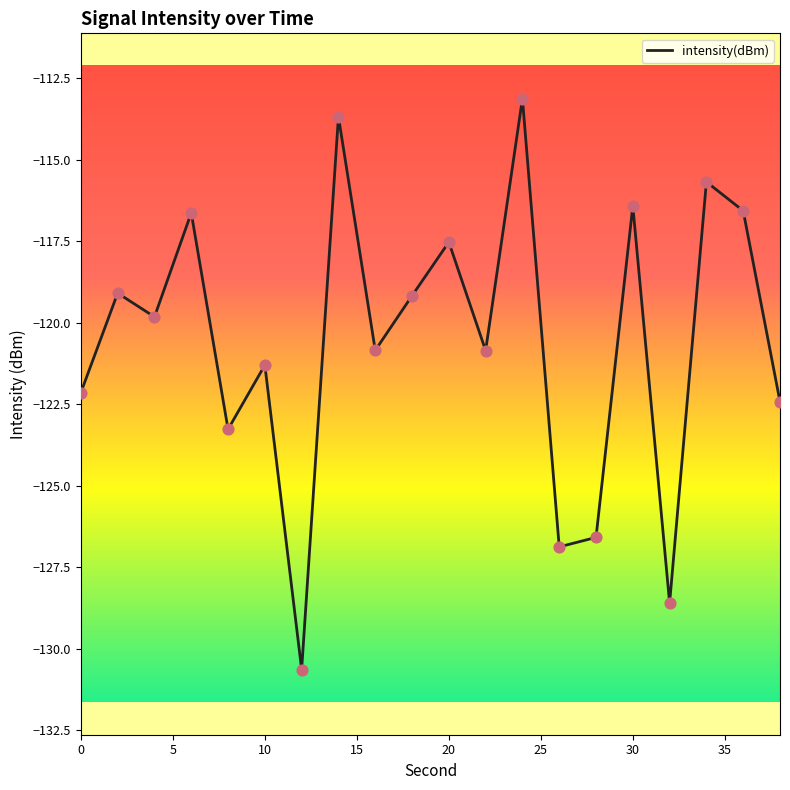

What is the maximum value shown in the chart?

-113.1